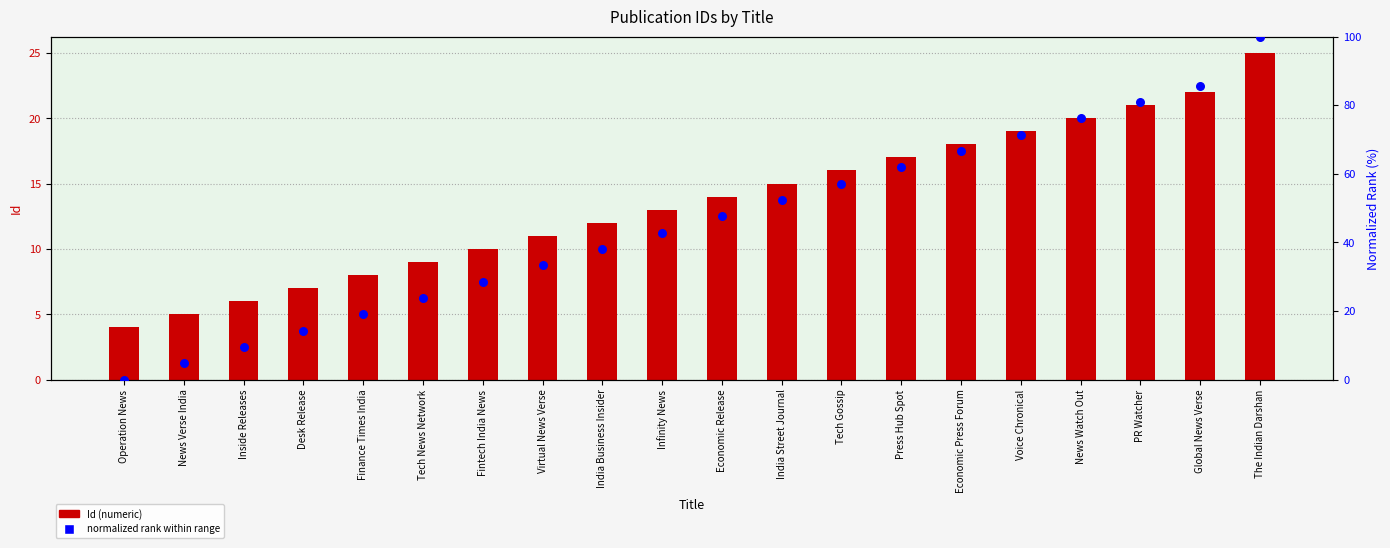

At how many categories does at least one series exceed 26?

14